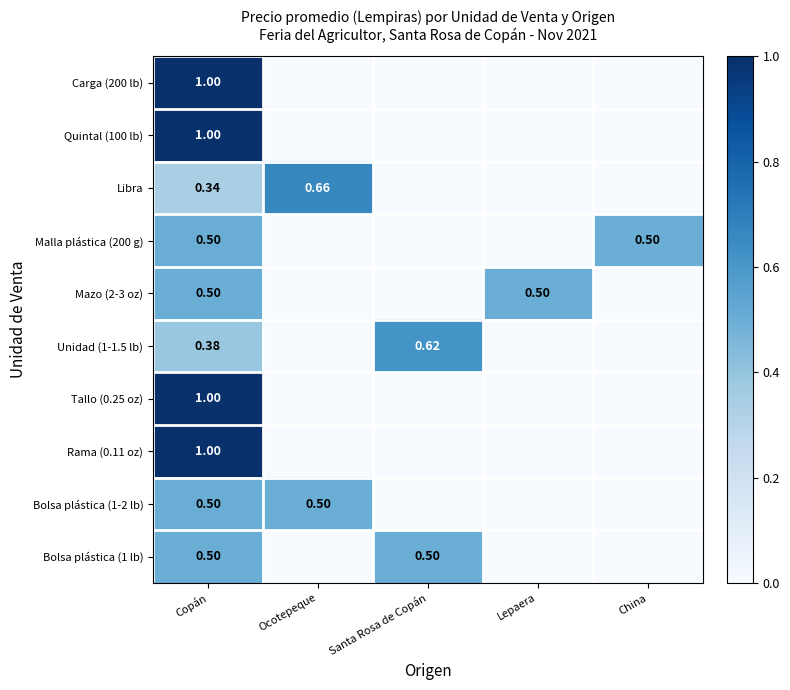

Is it true that Carga (200 lb) equals 0.3 at Copán?

False